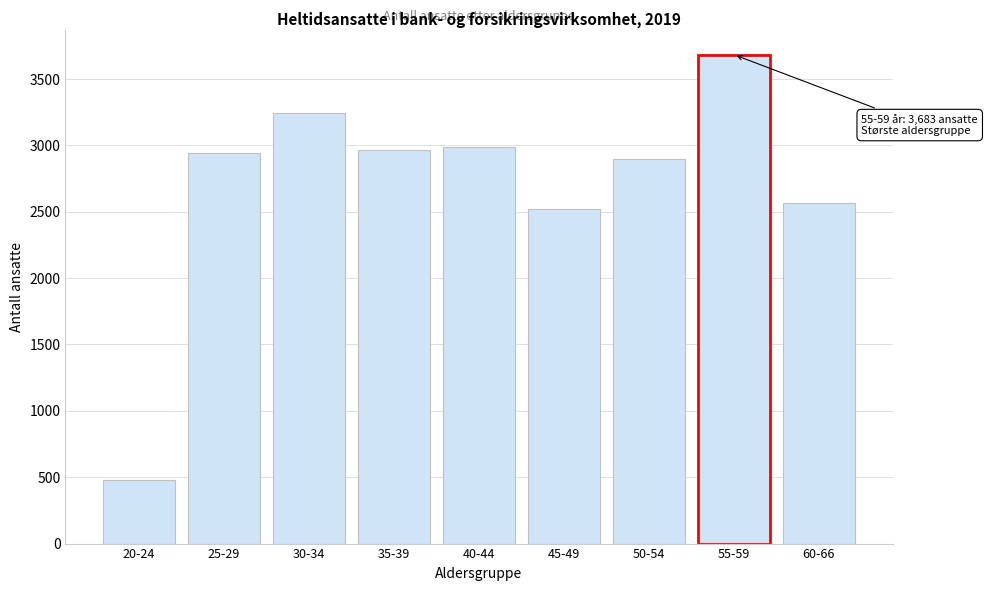

Reading left to right, extract all data points from this chart.

480	2943	3244	2964	2991	2519	2900	3683	2565